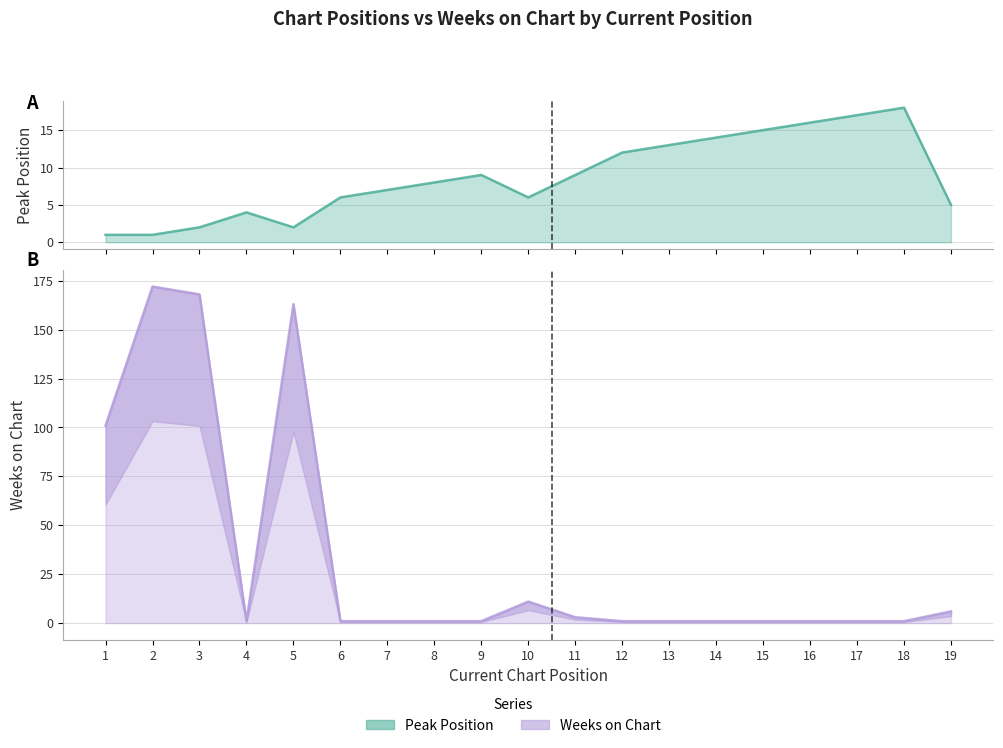

Is it true that Peak Position equals 2 at 1?

False